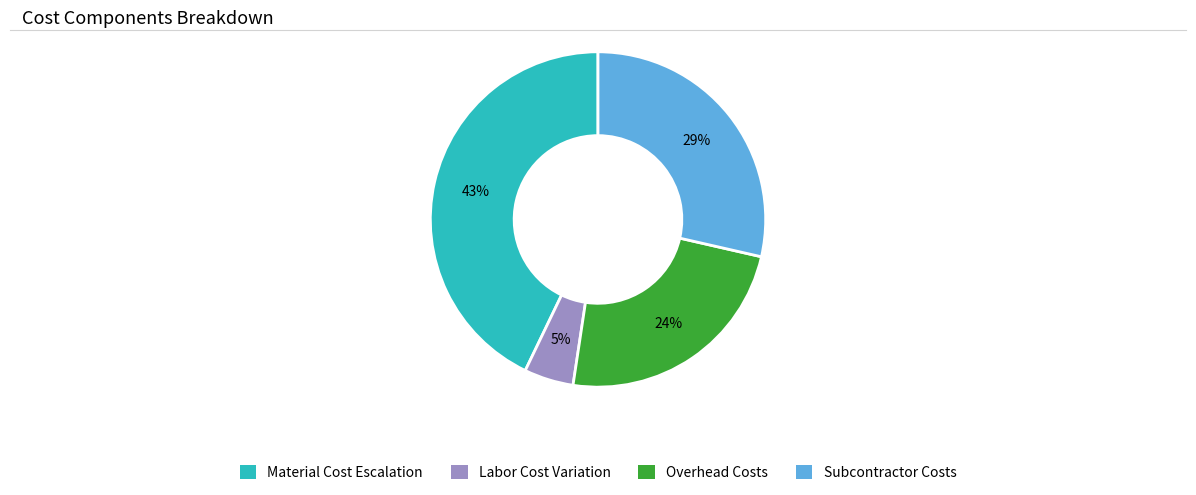

To the nearest percent, what is the difference between the largest and smallest slice percentages?

38%